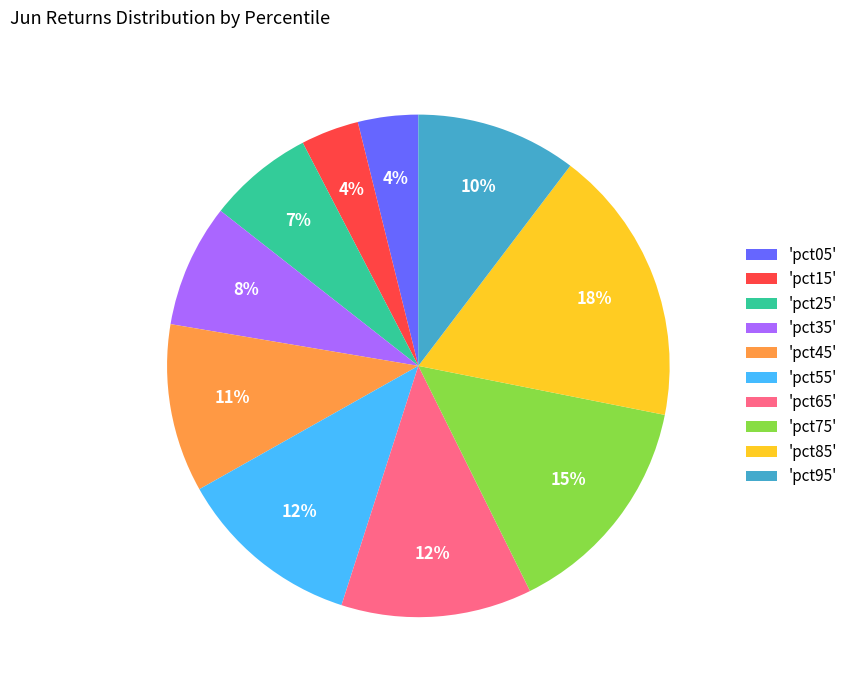

The 'pct45' slice represents 20% of the pie. True or false?

False